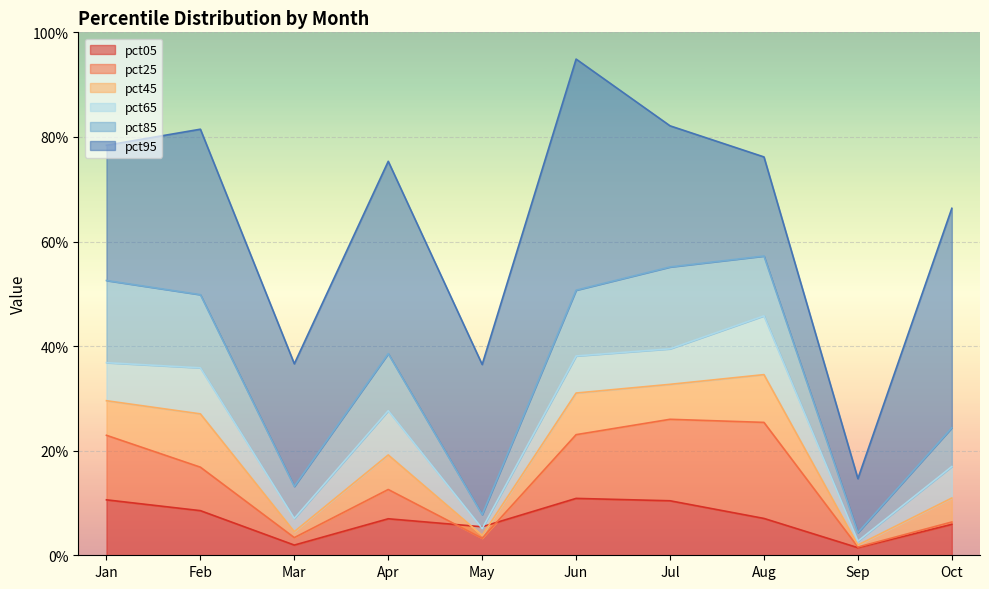

Which series has the largest total across all categories?

pct95